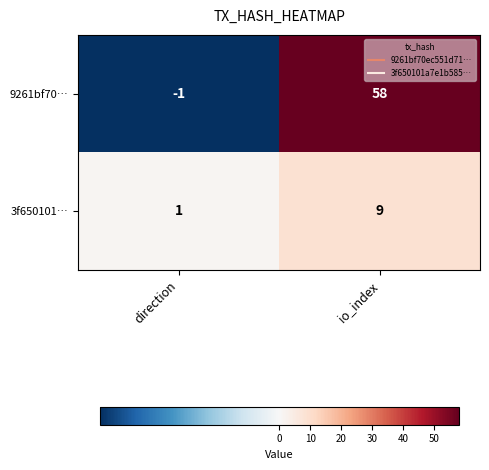

Between direction and io_index, which series saw the biggest shift?

9261bf70…